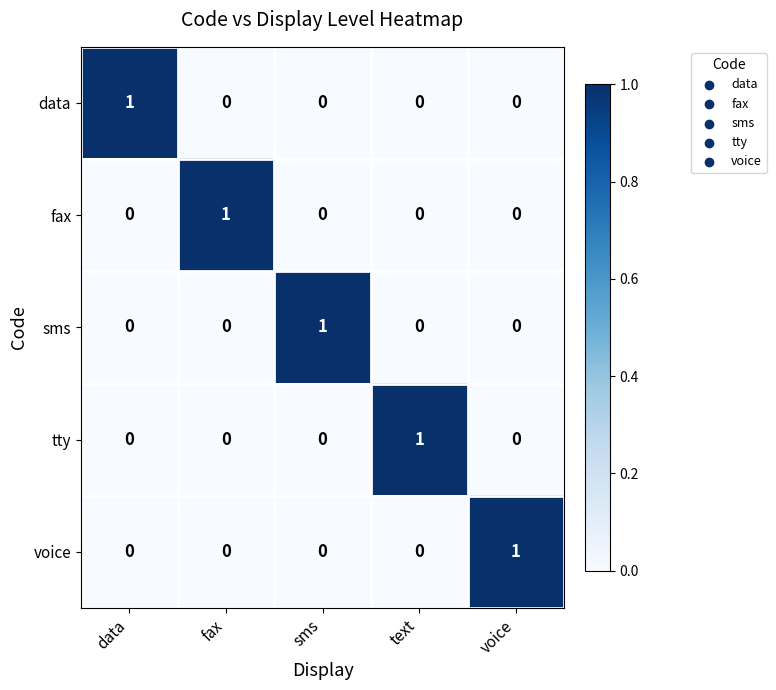

Is it true that data equals 0 at voice?

True